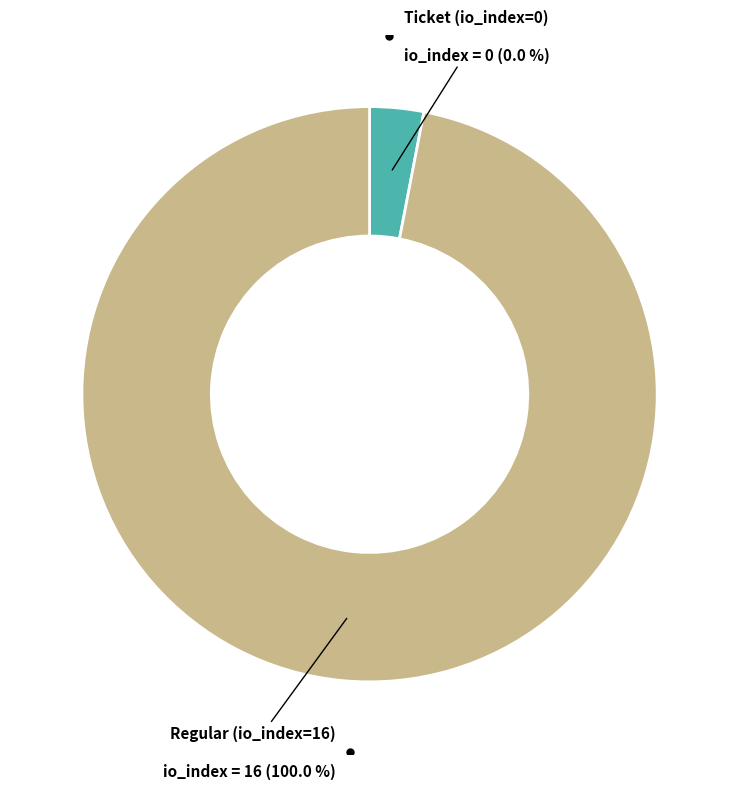

To the nearest percent, what portion does Regular (io_index=16) represent?

100%